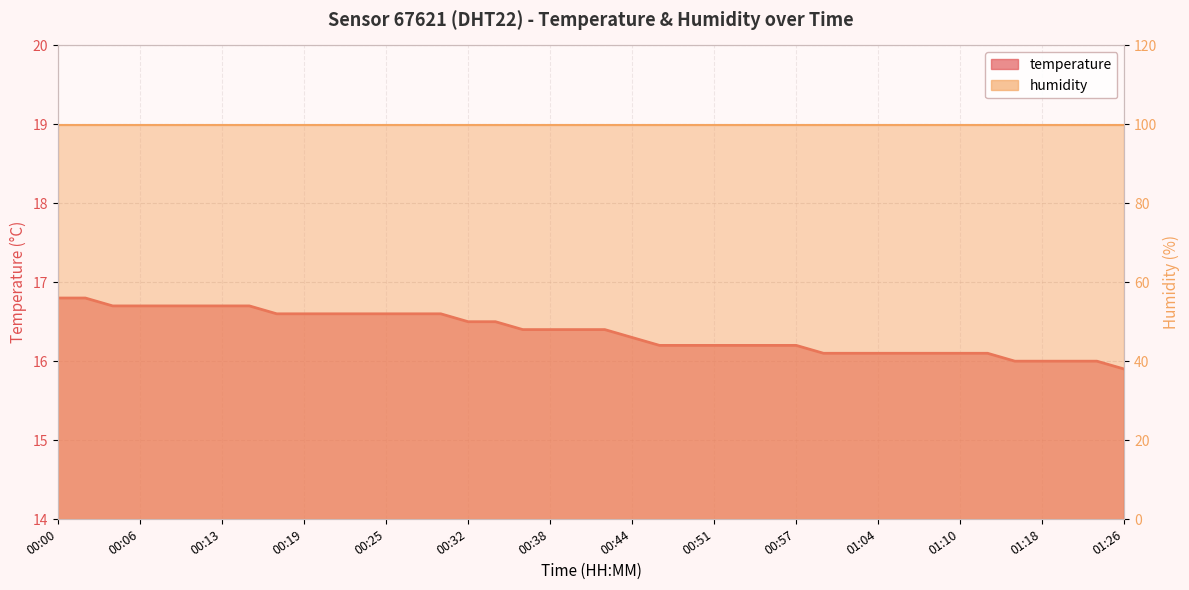

Which has a higher value, 01:21 or 00:53?

00:53